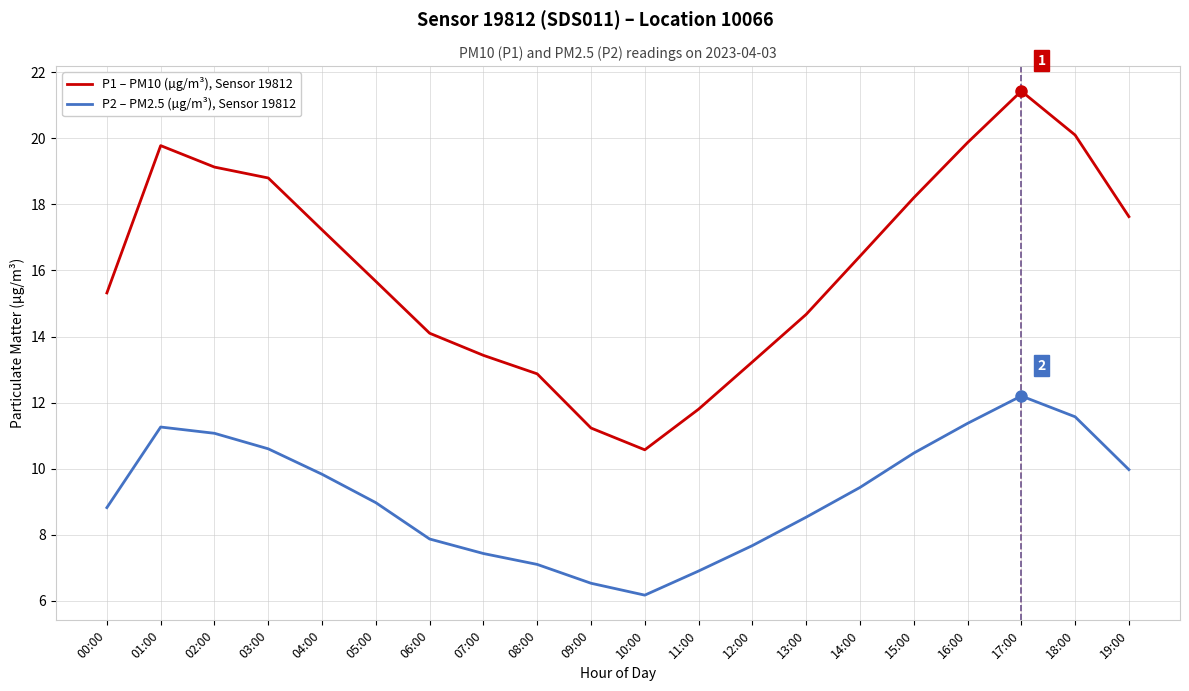

At how many categories does at least one series exceed 8?

20